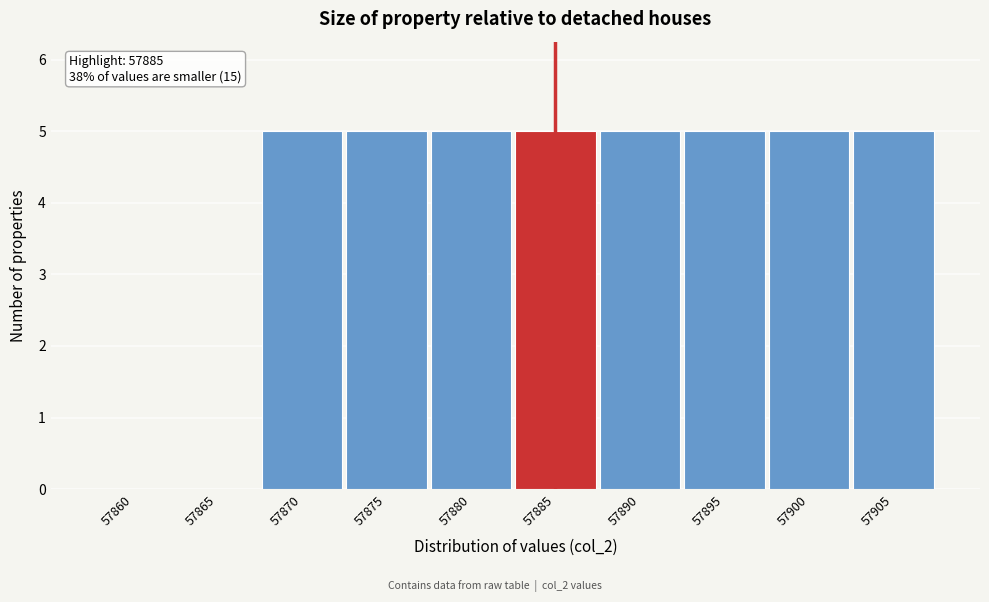

Reading right to left, what are all the values shown in this chart?

57905=5	57900=5	57895=5	57890=5	57885=5	57880=5	57875=5	57870=5	57865=0	57860=0